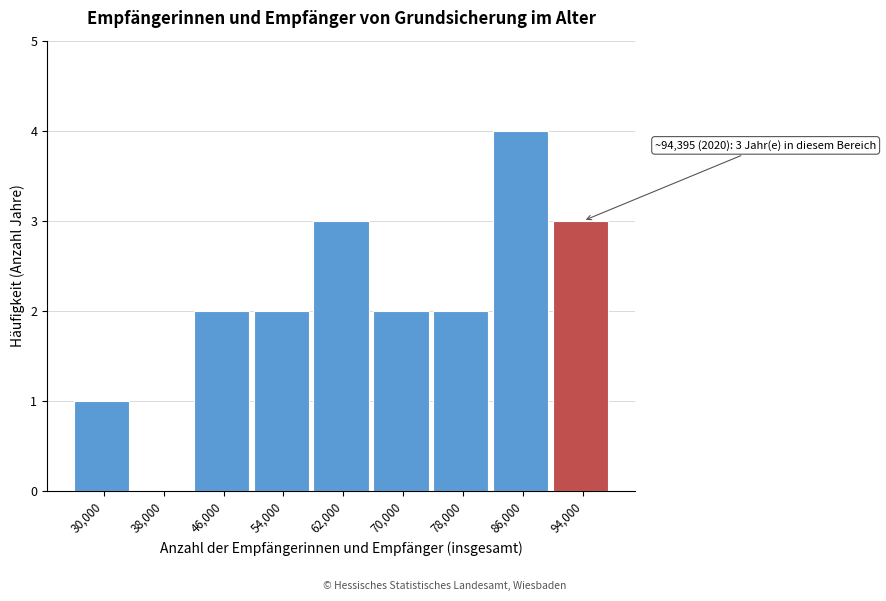

Reading left to right, list all the values displayed in this chart.

30,000=1	38,000=0	46,000=2	54,000=2	62,000=3	70,000=2	78,000=2	86,000=4	94,000=3